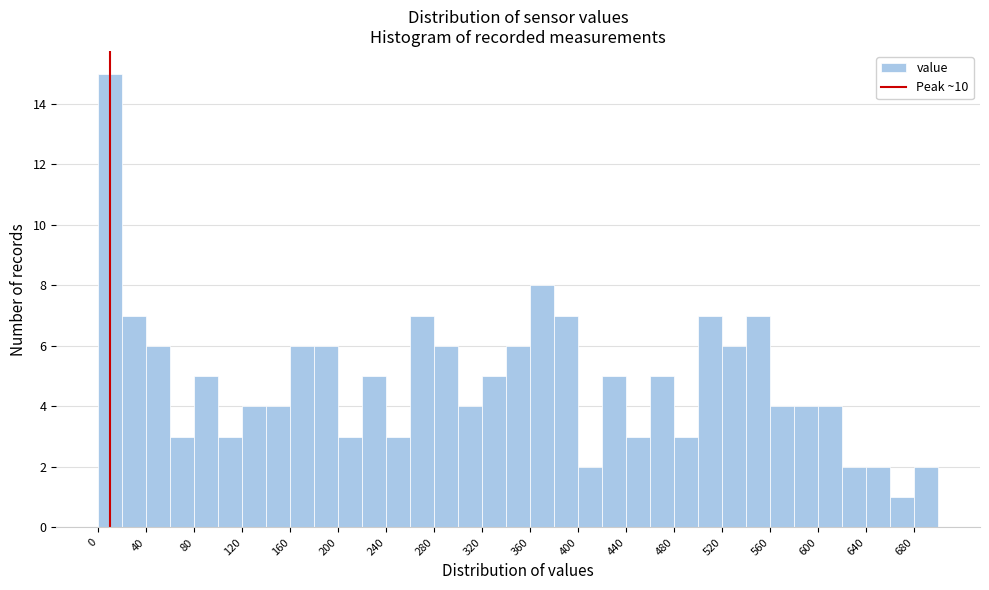

How tall is the bar that spans 100 to 120 on the x-axis? The values are not printed on the chart, so give them approximately, as read against the axis.

3